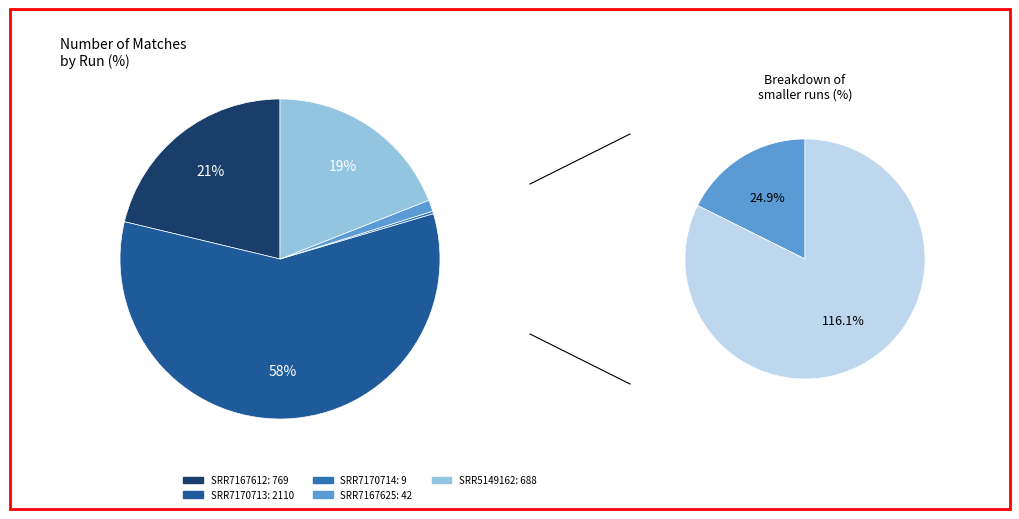

Is the sum of SRR7170713 and SRR7167612 greater than half?

Yes